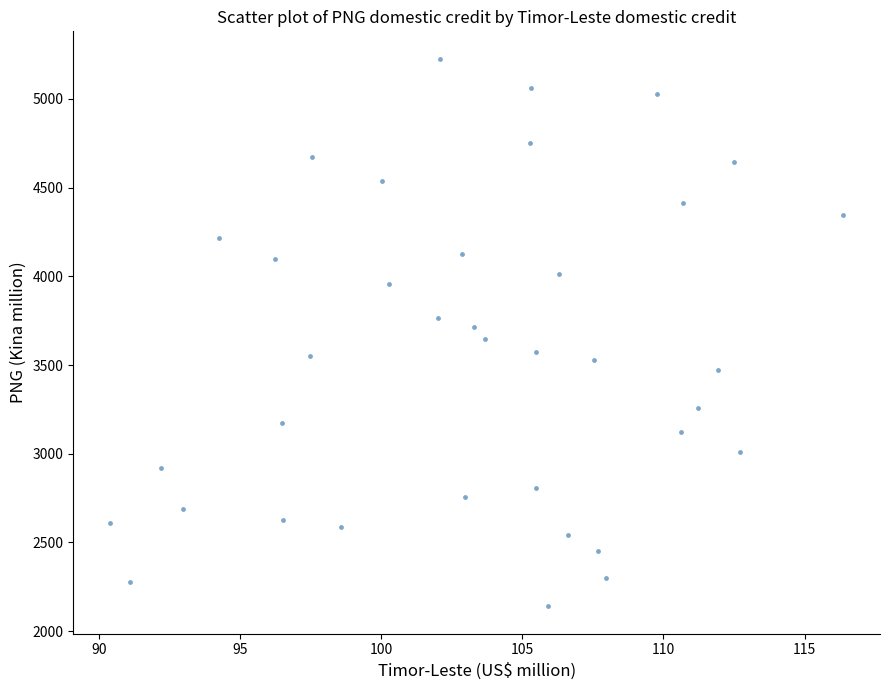

What is the range of Y values (max minus min)?

3085.5